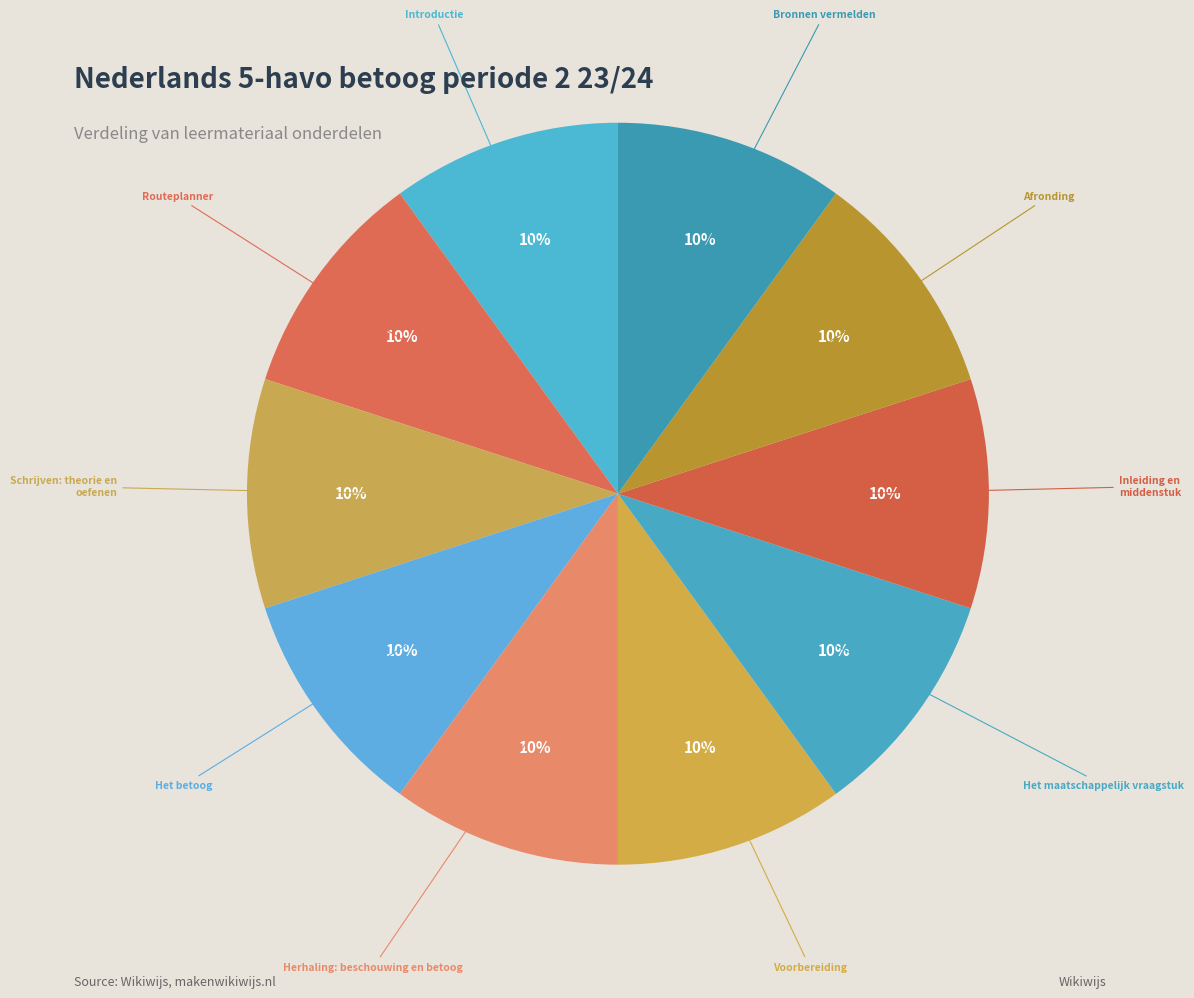

To the nearest percent, what is the average slice percentage?

10%